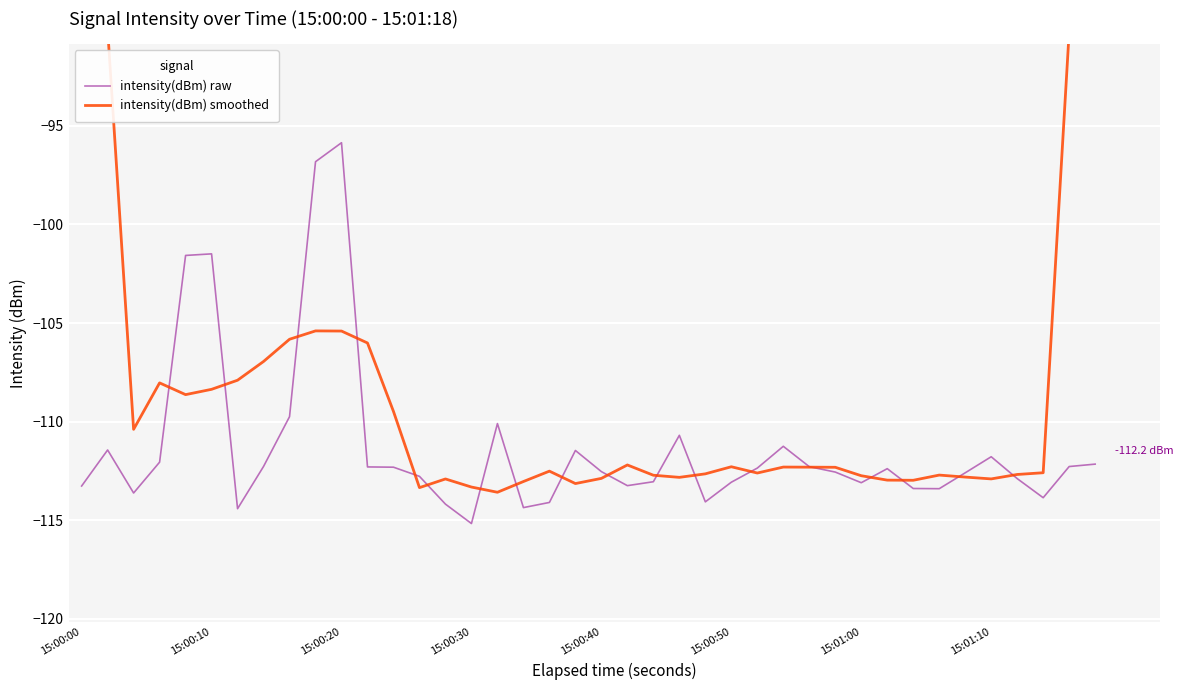

True or false: intensity(dBm) raw has a value of -112.5 at 15:00:40.

True